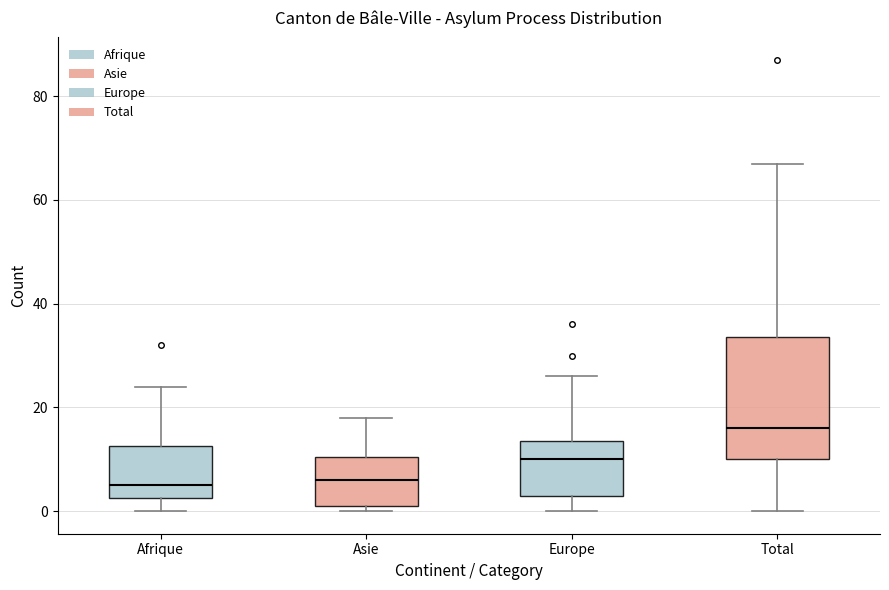

Reading left to right, transcribe this box plot: for each box, give where its median line is, the range the box spans, and where its two whiskers end, as read against the y-axis. The values are not printed on the chart, so give them approximately, as read against the axis.

Afrique: median 6, box 2 to 12, whiskers 0 to 24
Asie: median 6, box 2 to 10, whiskers 0 to 18
Europe: median 10, box 4 to 14, whiskers 0 to 26
Total: median 16, box 10 to 34, whiskers 0 to 68